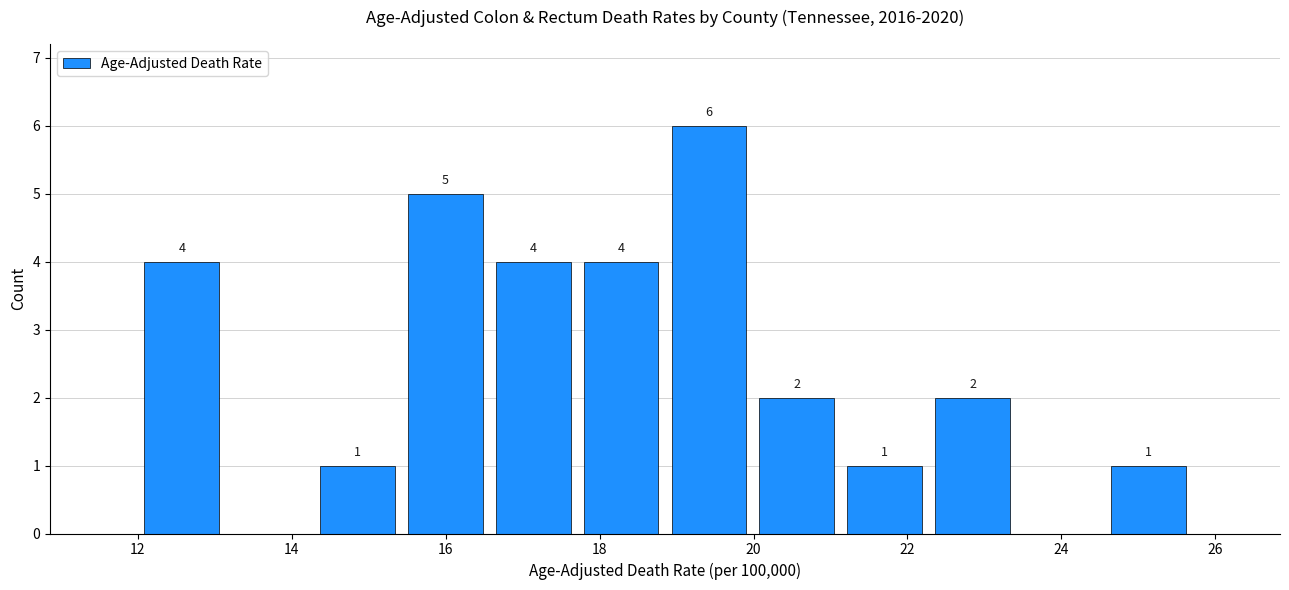

Which range on the x-axis has the tallest bar?

18.8 to 20.0